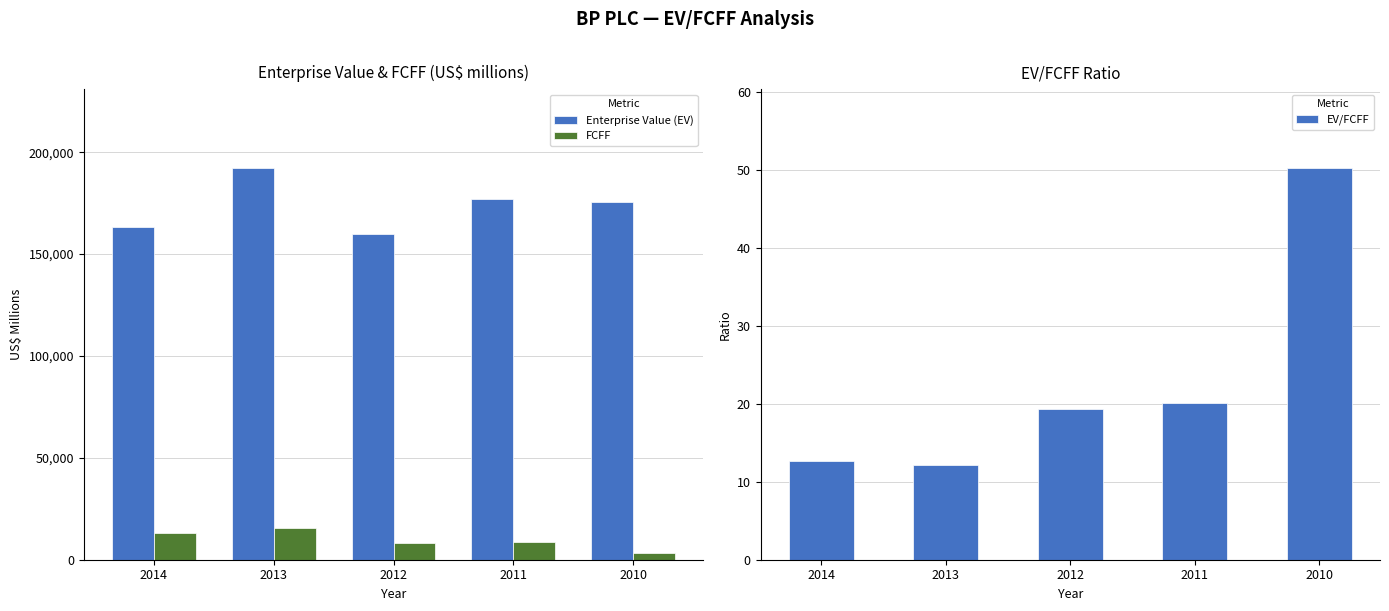

What is the average value of the Enterprise Value (EV) series?

173663